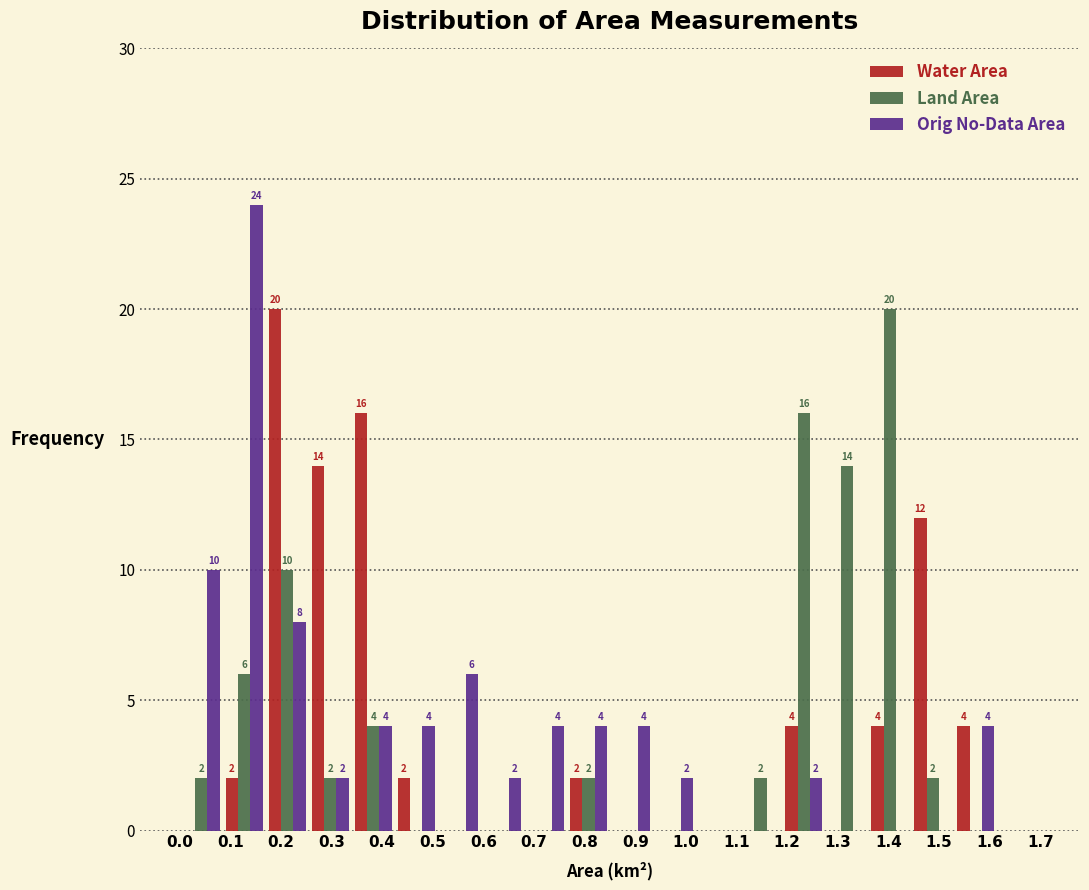

In the Land Area series, which range on the x-axis has the tallest bar?

1.360 to 1.445